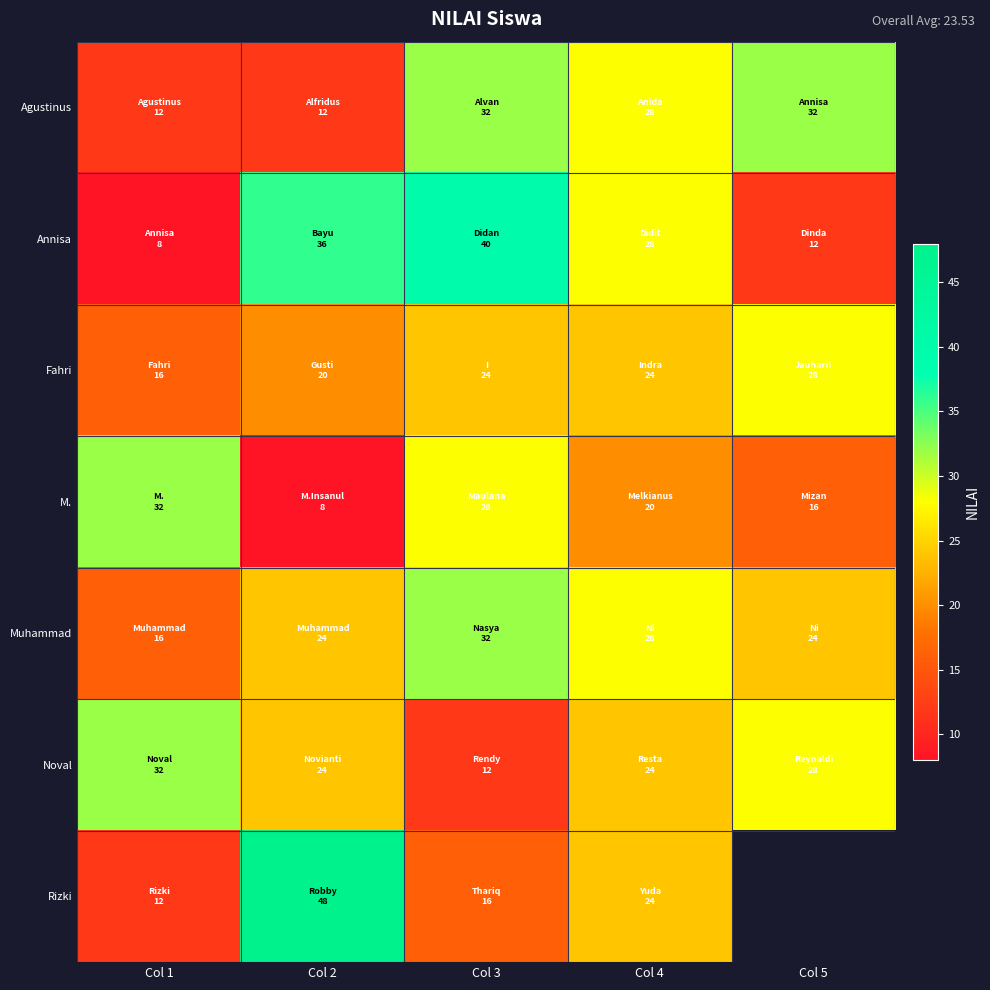

Which category has the lowest value across all series?

Col 1